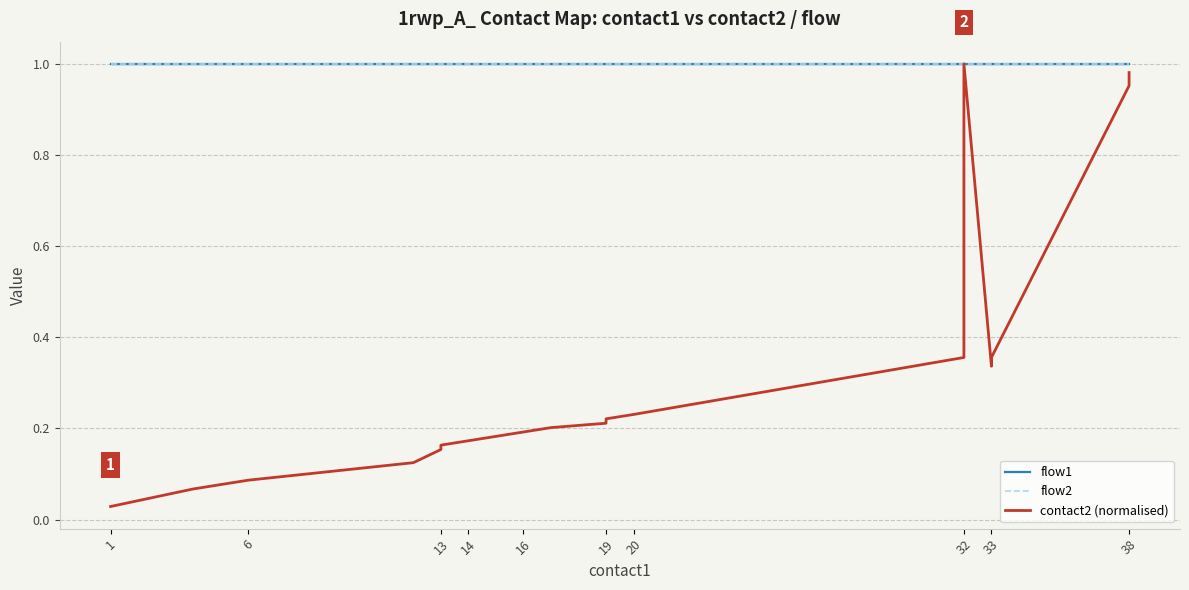

How many lines are shown in the chart?

3